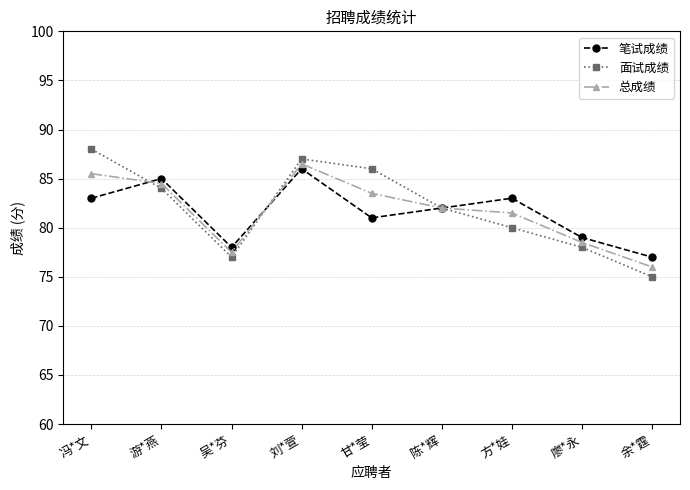

At which label does 面试成绩 reach its peak?

冯*文